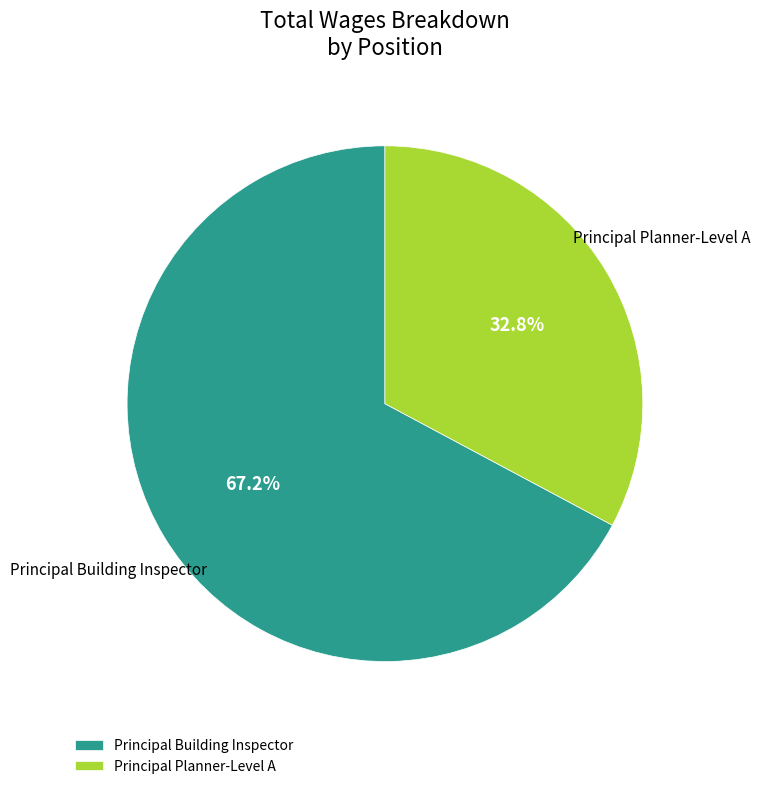

Is the sum of Principal Building Inspector and Principal Planner-Level A greater than half?

Yes